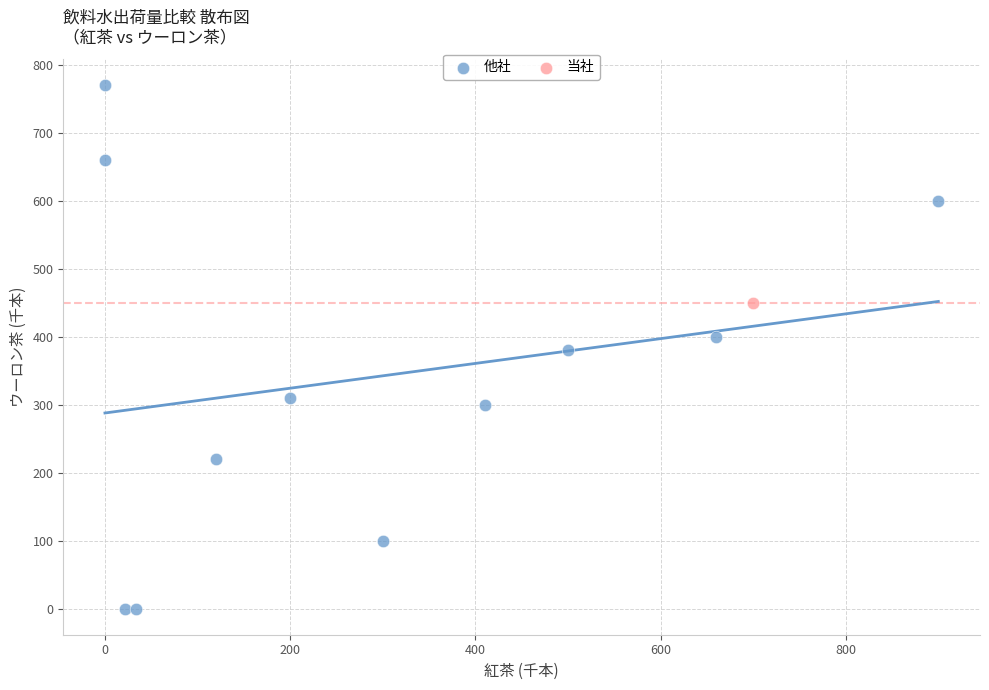

What are all the series names shown in the legend?

他社, 当社